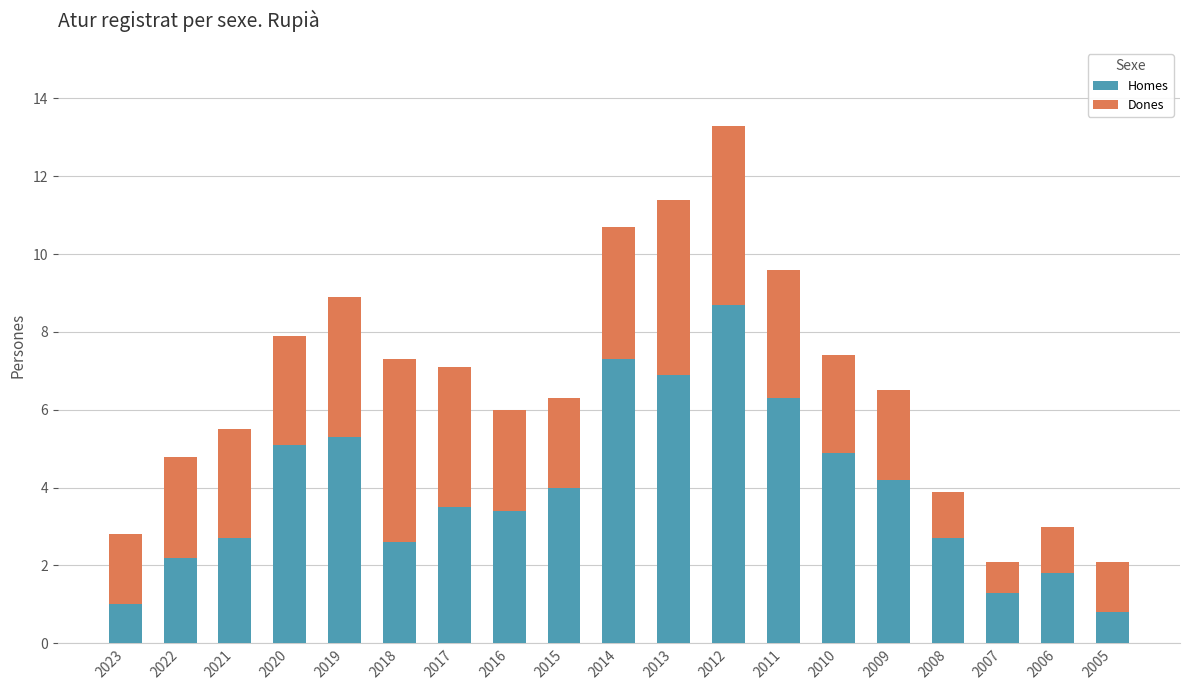

At which label does Homes reach its peak?

2012